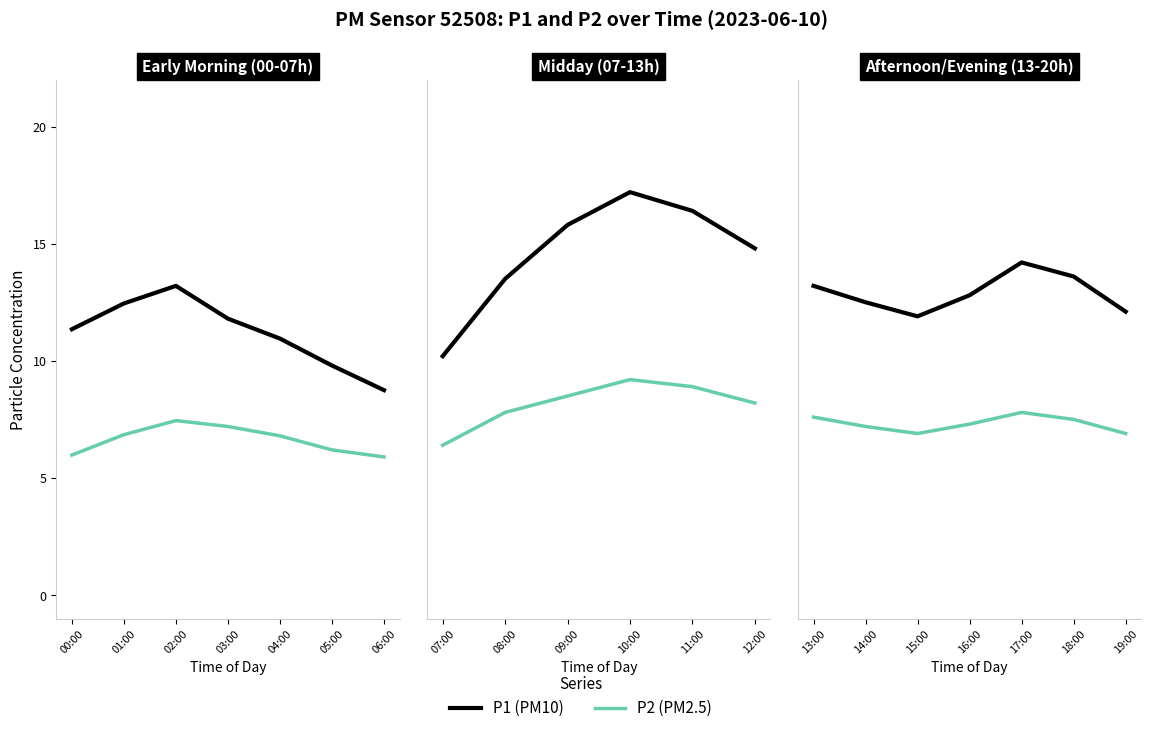

What is the label of the 7th point from the left?

19:00